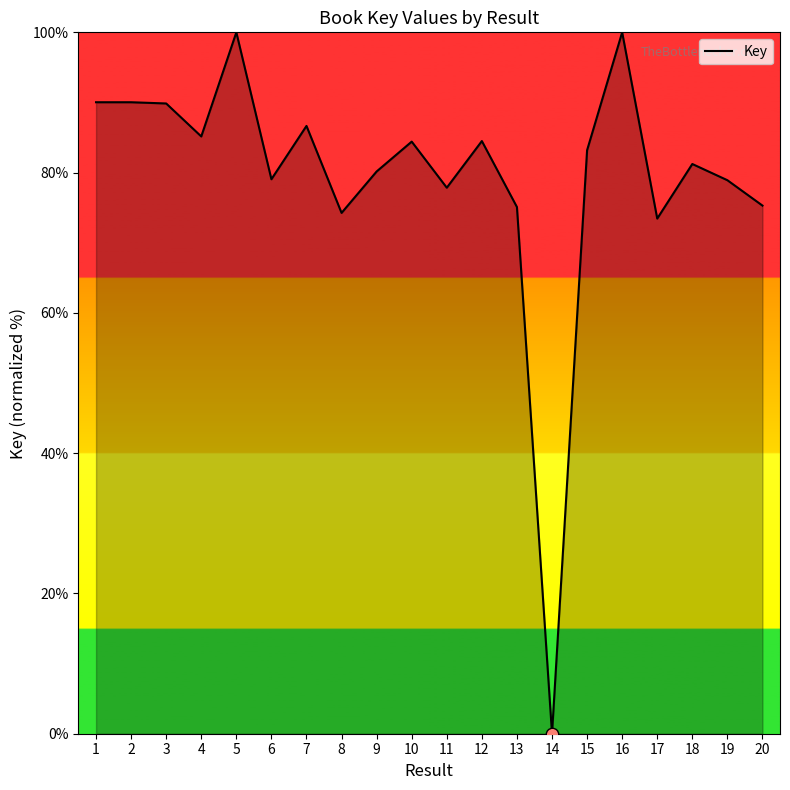

What is the change in value from 6 to 10?

+5.4